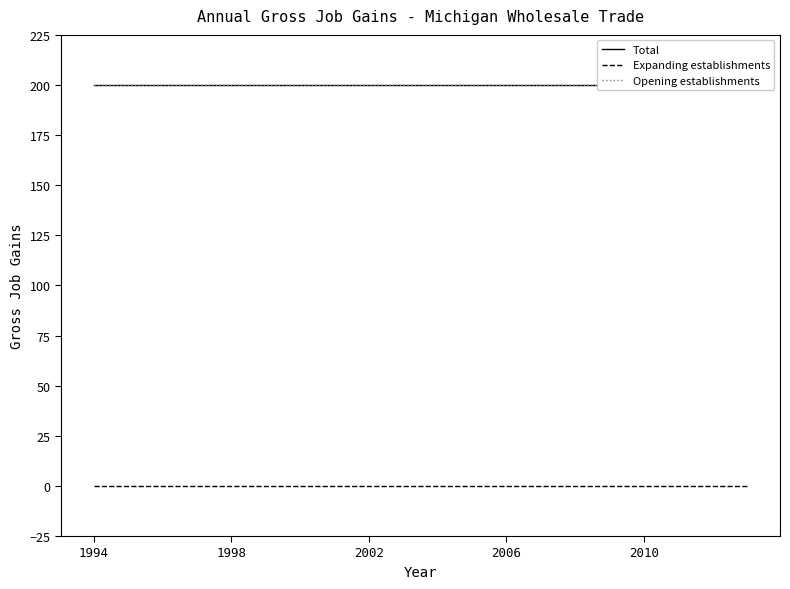

Is the value of Expanding establishments at 2002 greater than the value of Opening establishments at 1994?

No